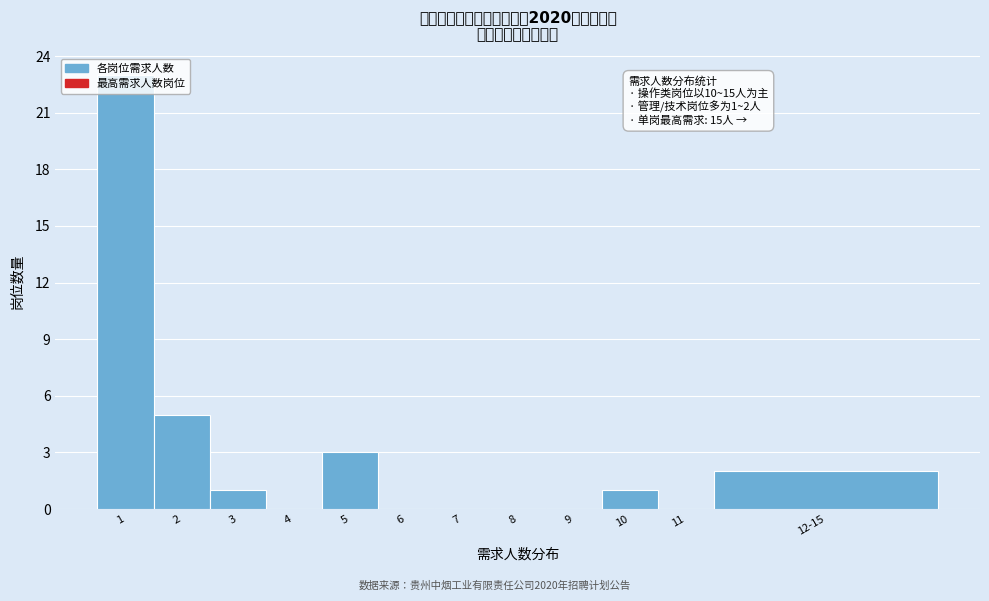

What is the greatest value displayed?

23